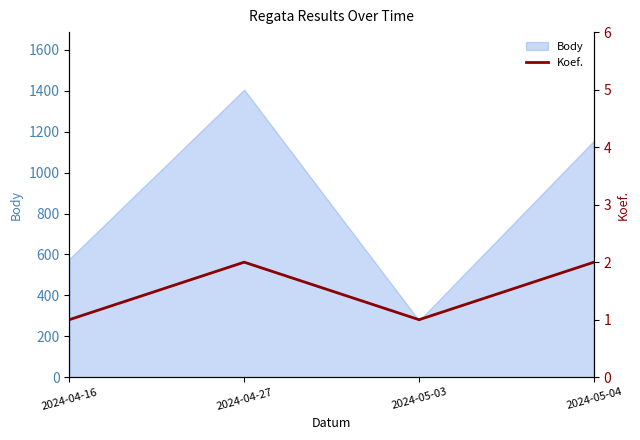

What is the label of the 3rd point from the right?

2024-04-27